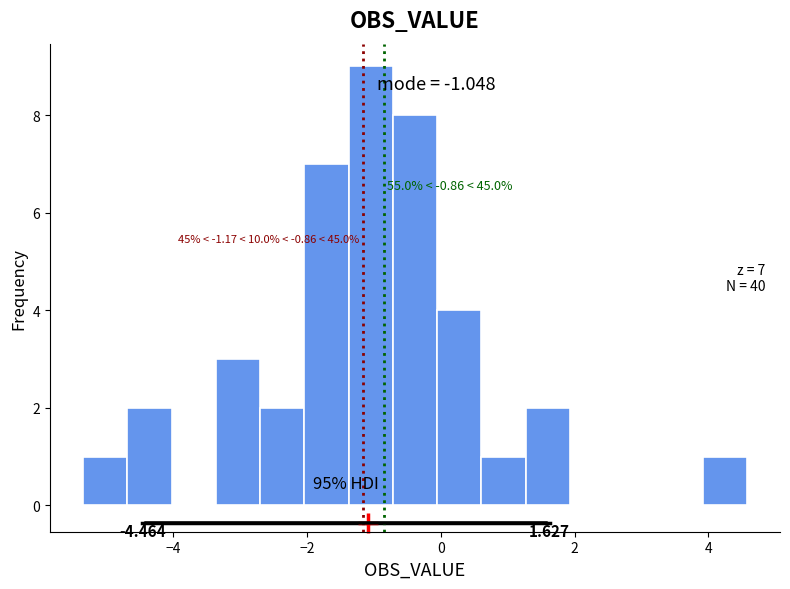

Read against the x-axis, roughly where is the centre of the tallest bar?

-1.0